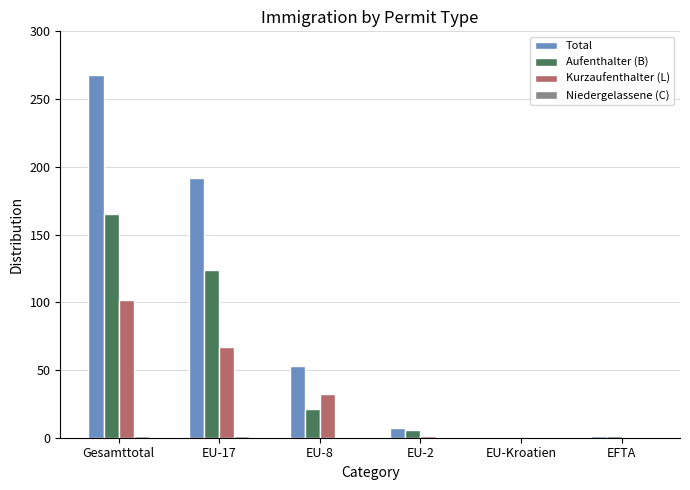

How many categories are shown in the chart?

6